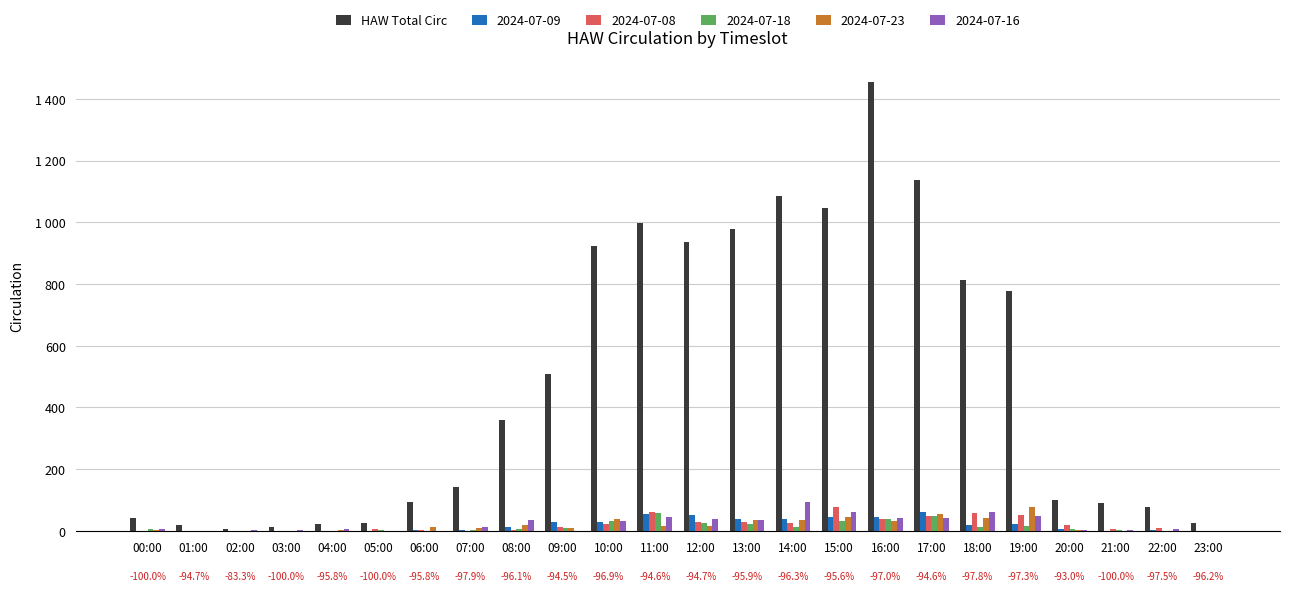

What are all the series names shown in the legend?

HAW Total Circ, 2024-07-09, 2024-07-08, 2024-07-18, 2024-07-23, 2024-07-16